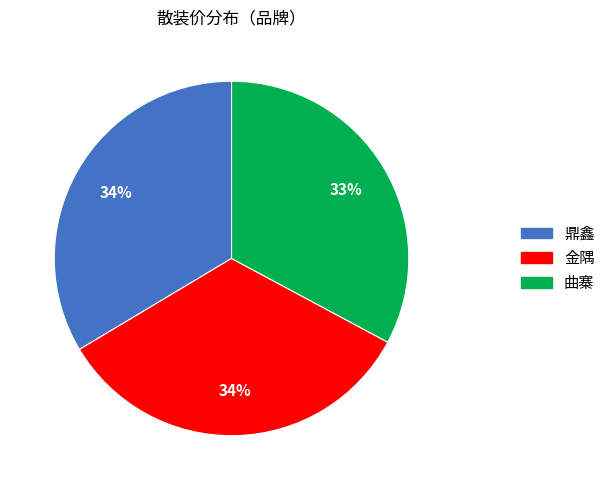

Is the sum of 曲寨 and 金隅 greater than half?

Yes